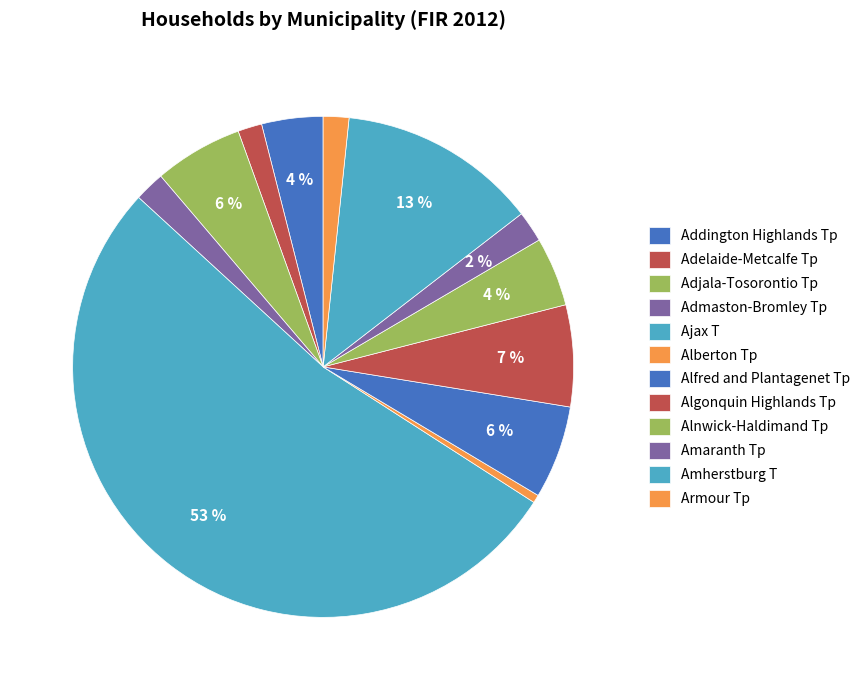

To the nearest percent, what percentage of the pie is Amherstburg T?

13%